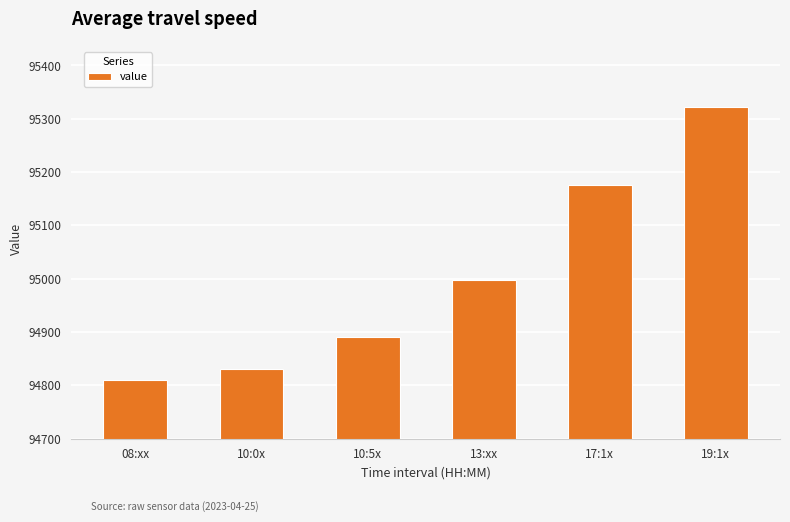

List the labels in order of value, smallest first.

08:xx, 10:0x, 10:5x, 13:xx, 17:1x, 19:1x